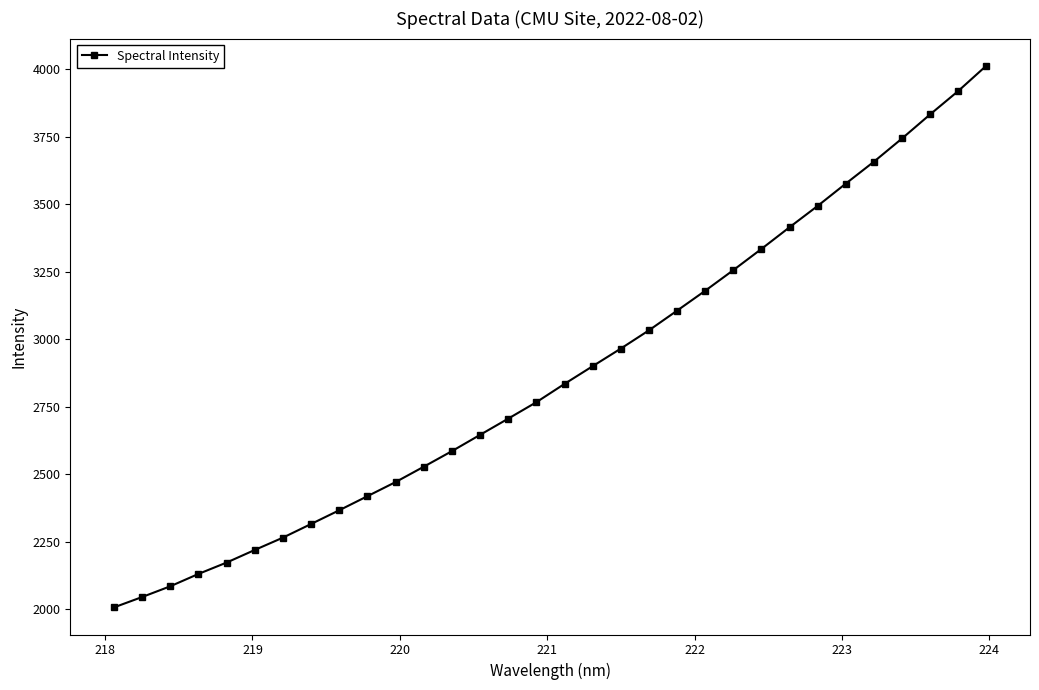

How many data points are less than 2834?

16